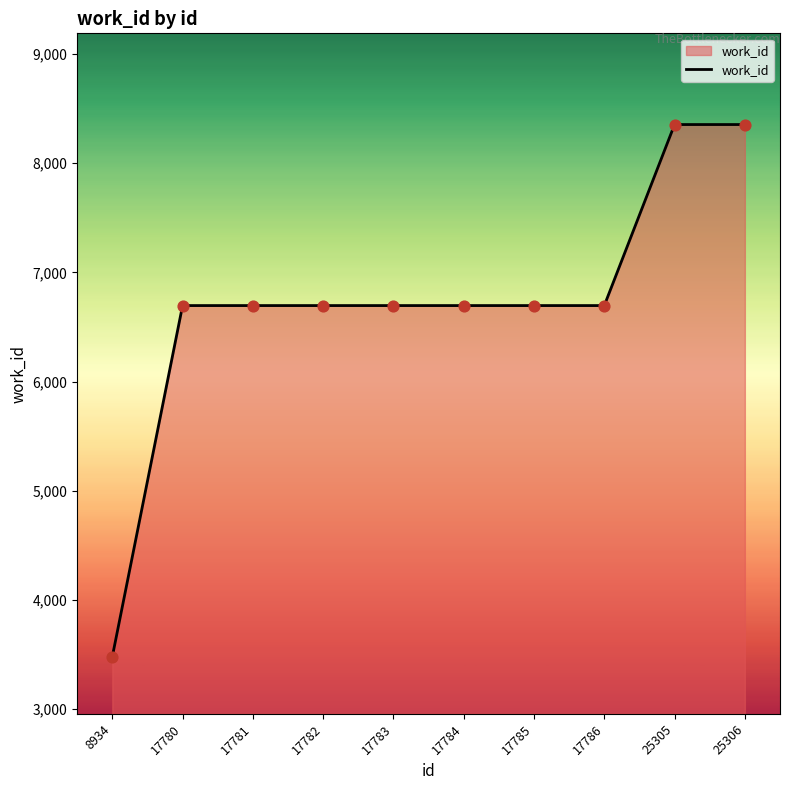

What is the ratio of the value at 17785 to the value at 17780?

1.0